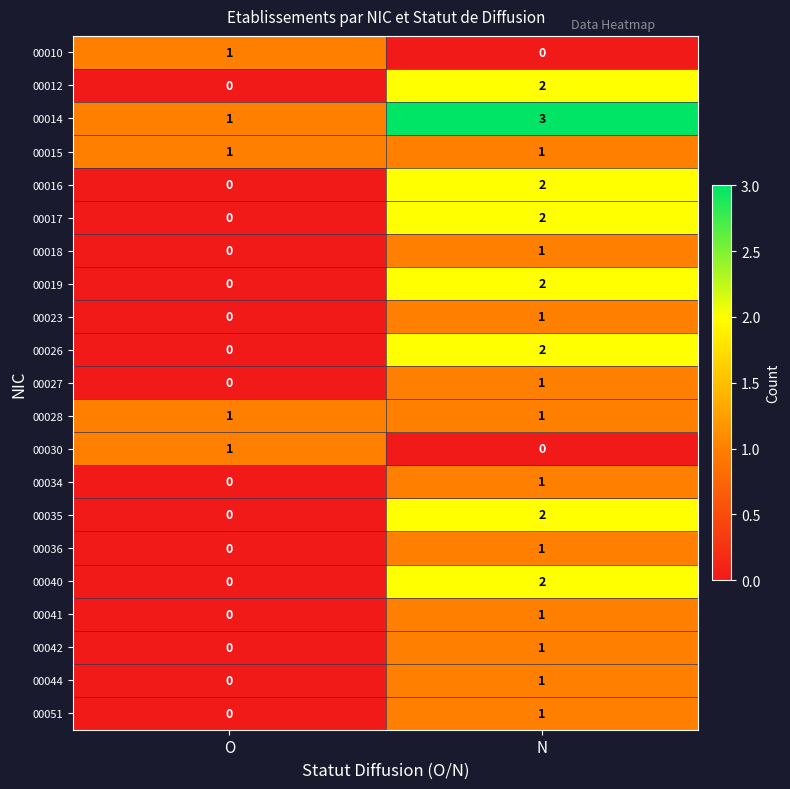

Rank the categories by 00023 value from lowest to highest.

O, N